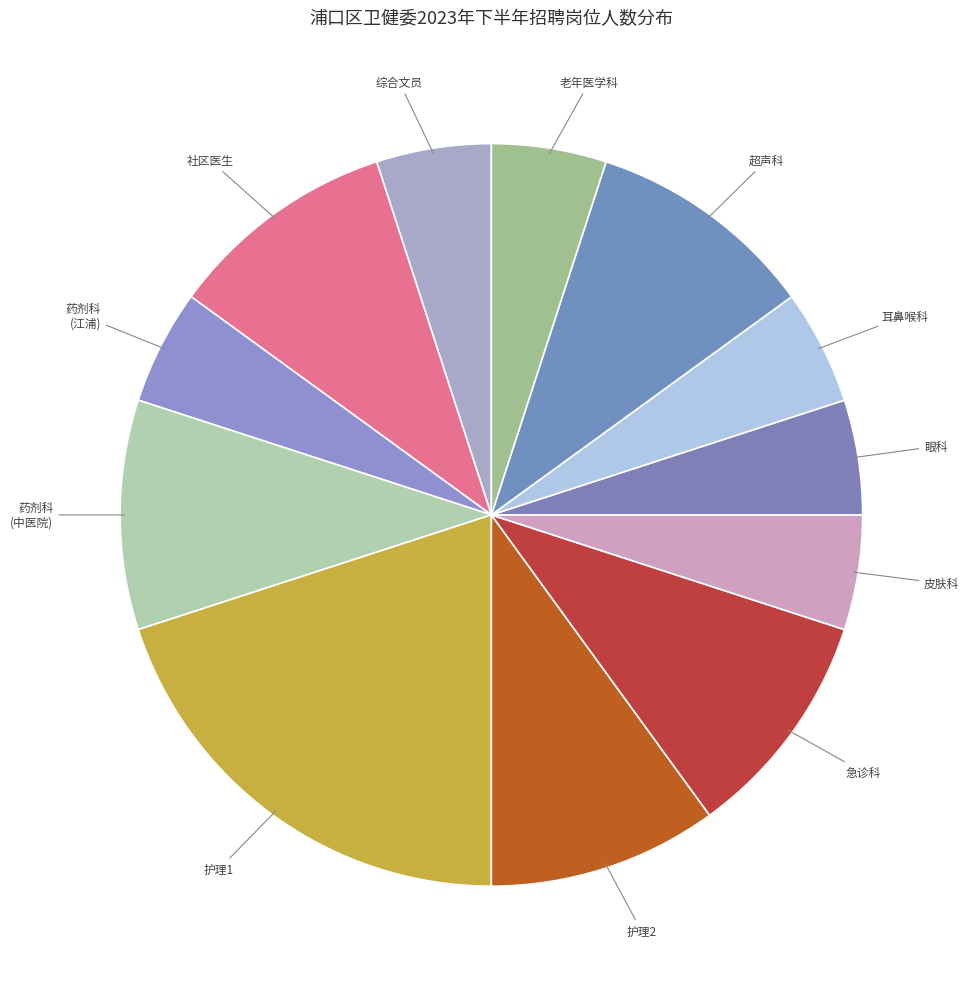

Is 药剂科 (中医院) the majority of the pie?

No